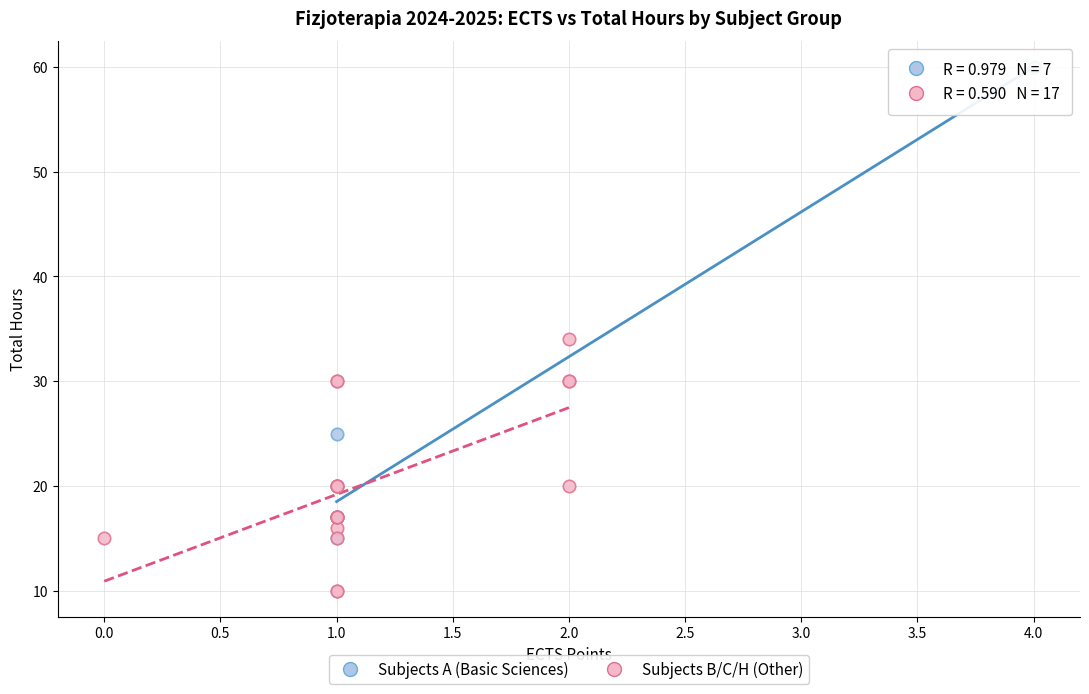

Which series reaches the minimum Y coordinate?

Subjects B/C/H (Other)